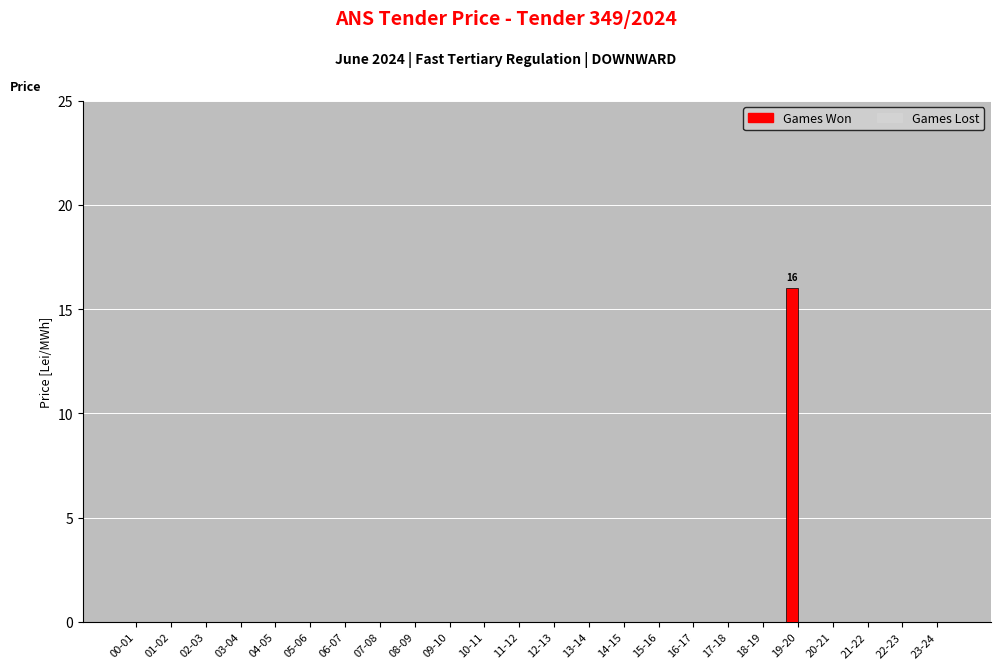

What is the sum of all values?

16